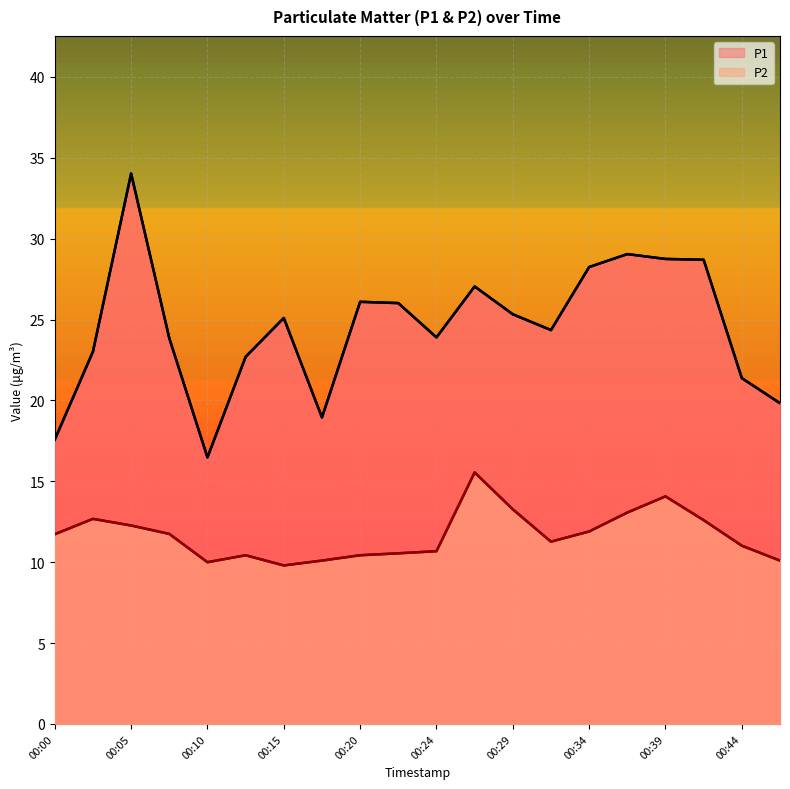

What is the value of the P2 point at the 4th from the left?

11.8